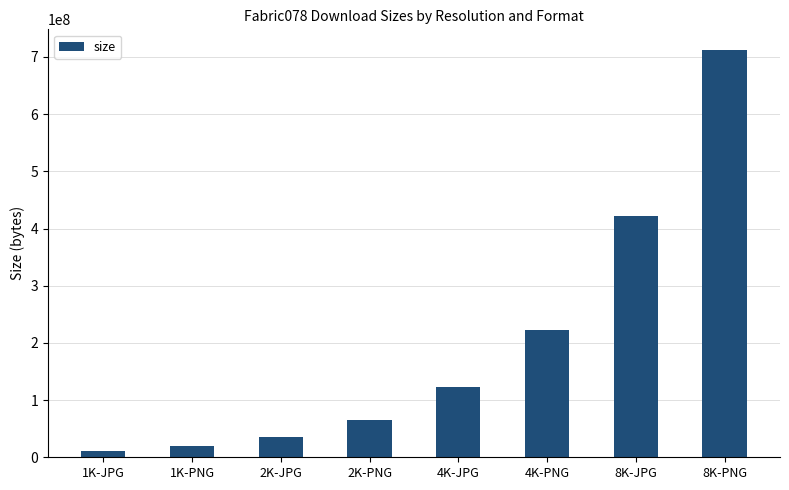

Rank the categories by value from lowest to highest.

1K-JPG, 1K-PNG, 2K-JPG, 2K-PNG, 4K-JPG, 4K-PNG, 8K-JPG, 8K-PNG